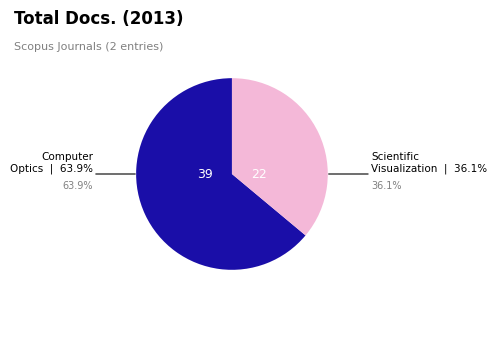

Is there a majority slice in this chart?

Yes